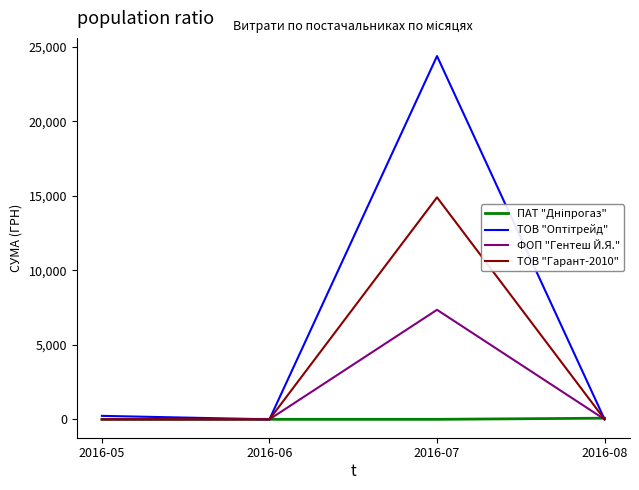

What is the maximum value shown in the chart?

24369.0